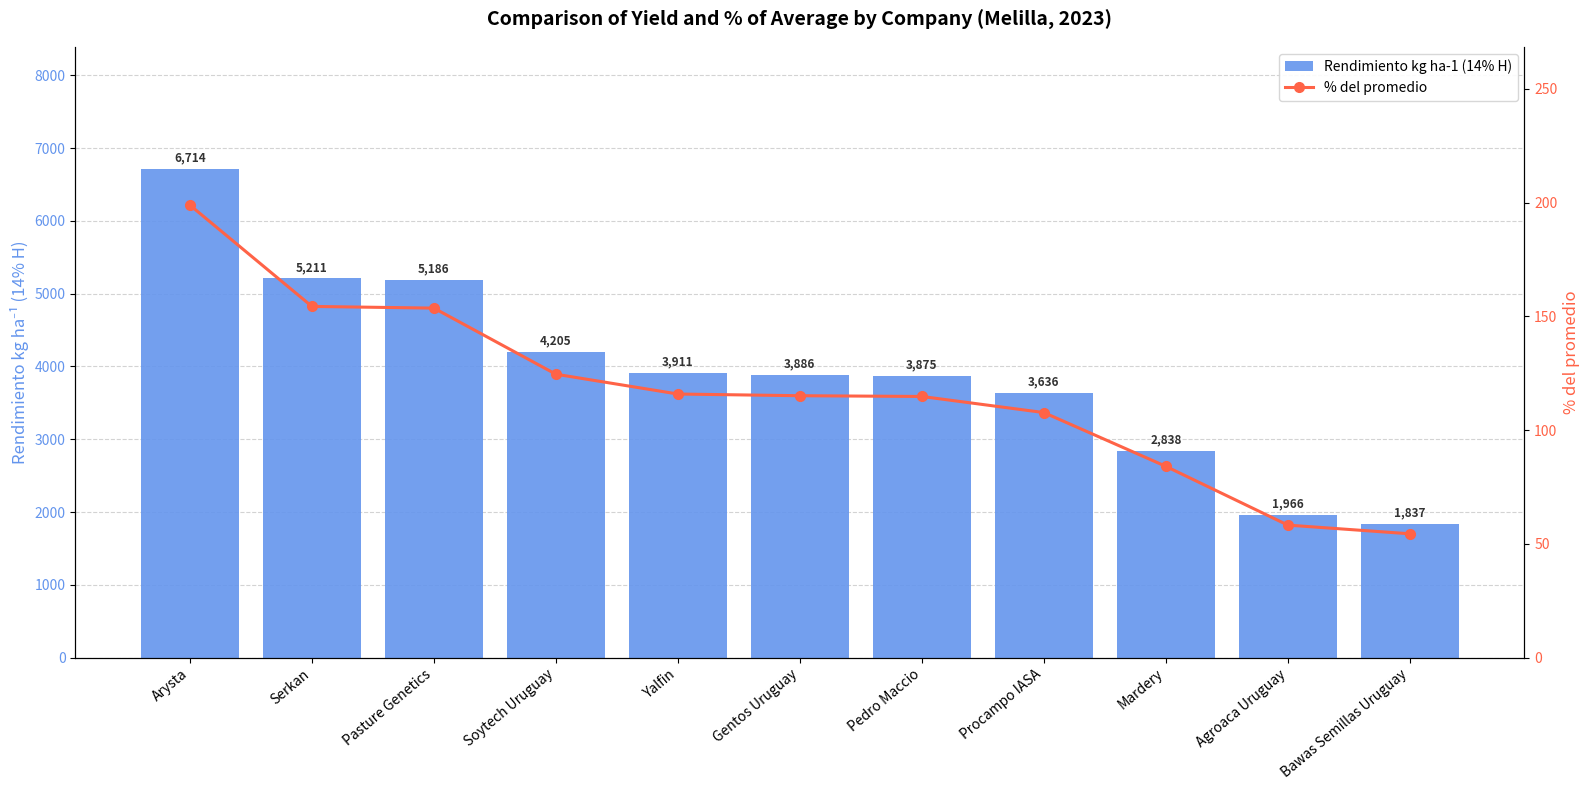

At Pedro Maccio, list the series in order from largest to smallest.

Rendimiento kg ha-1 (14% H), % del promedio